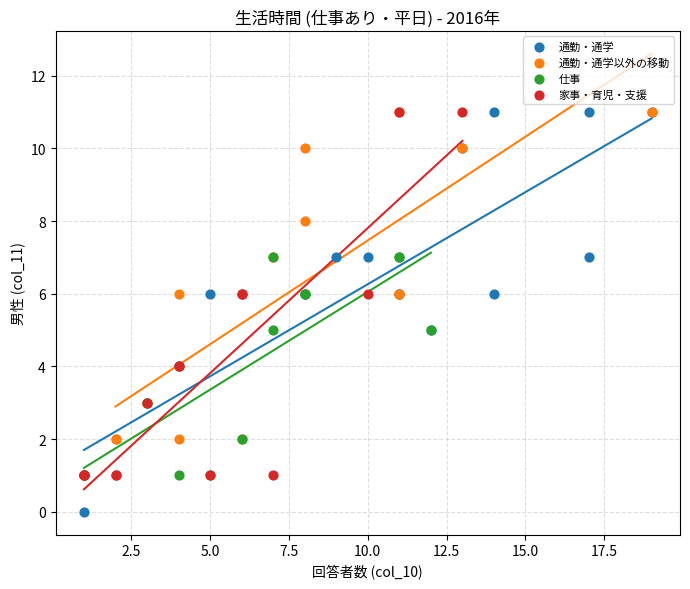

Which series has the largest Y range (max minus min)?

通勤・通学